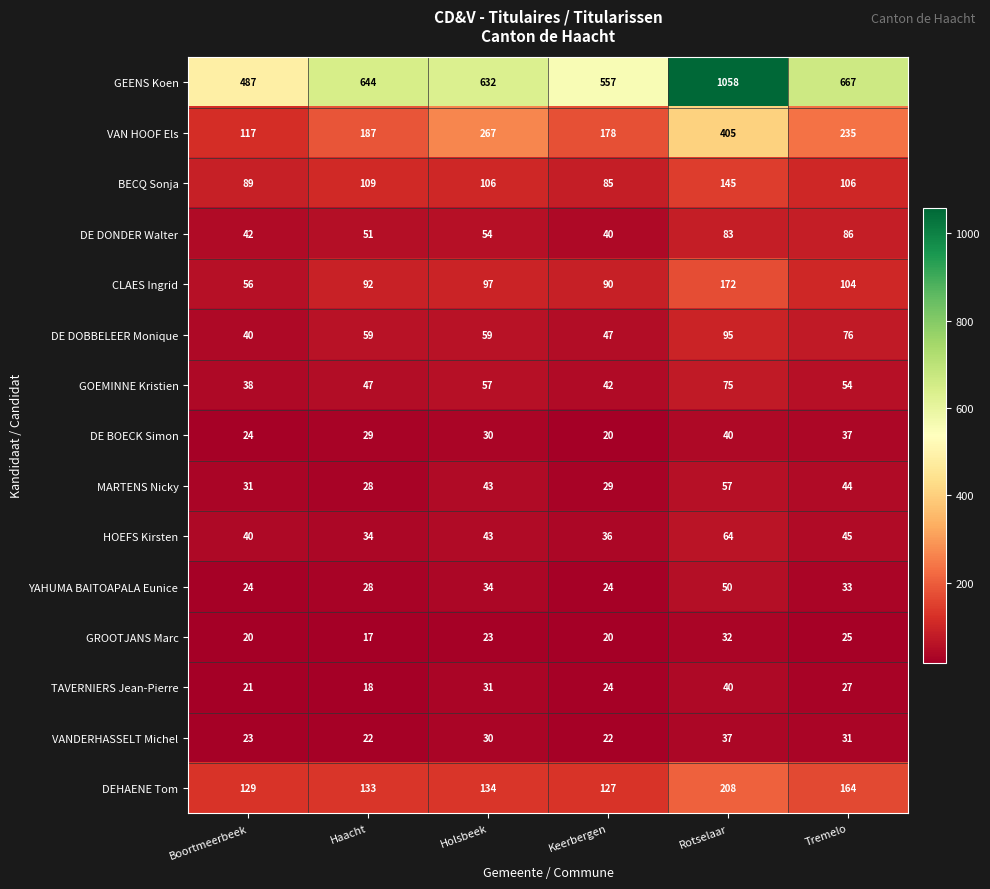

How many data points in TAVERNIERS Jean-Pierre are less than 27?

3